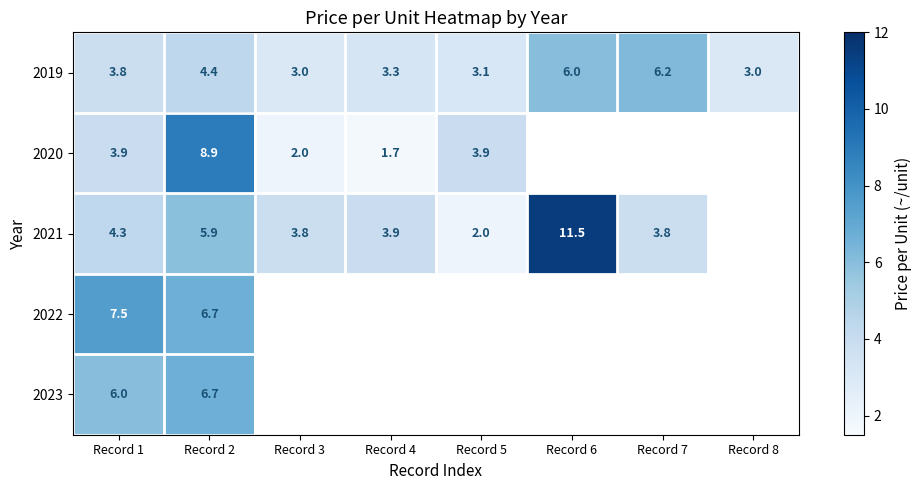

True or false: 2021 has a value of 2.0 at Record 5.

True